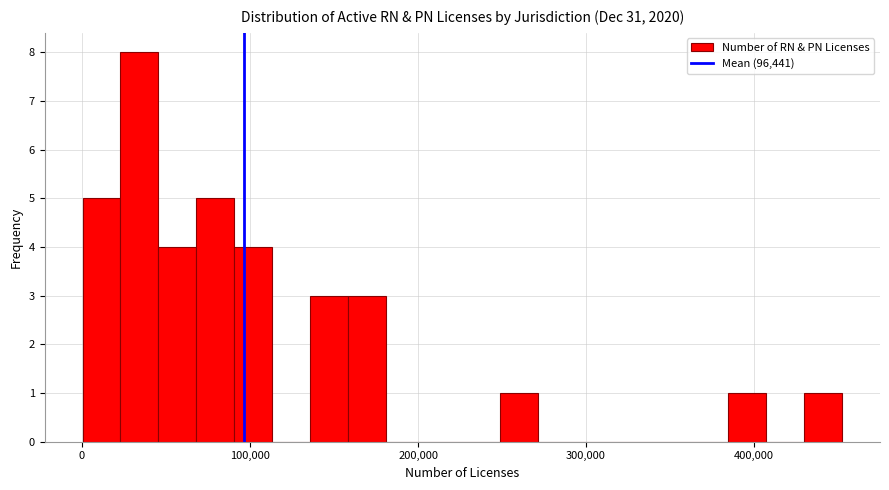

Around what value on the x-axis is the tallest bar? Give the approximate position of its centre, as read against the axis.

30000